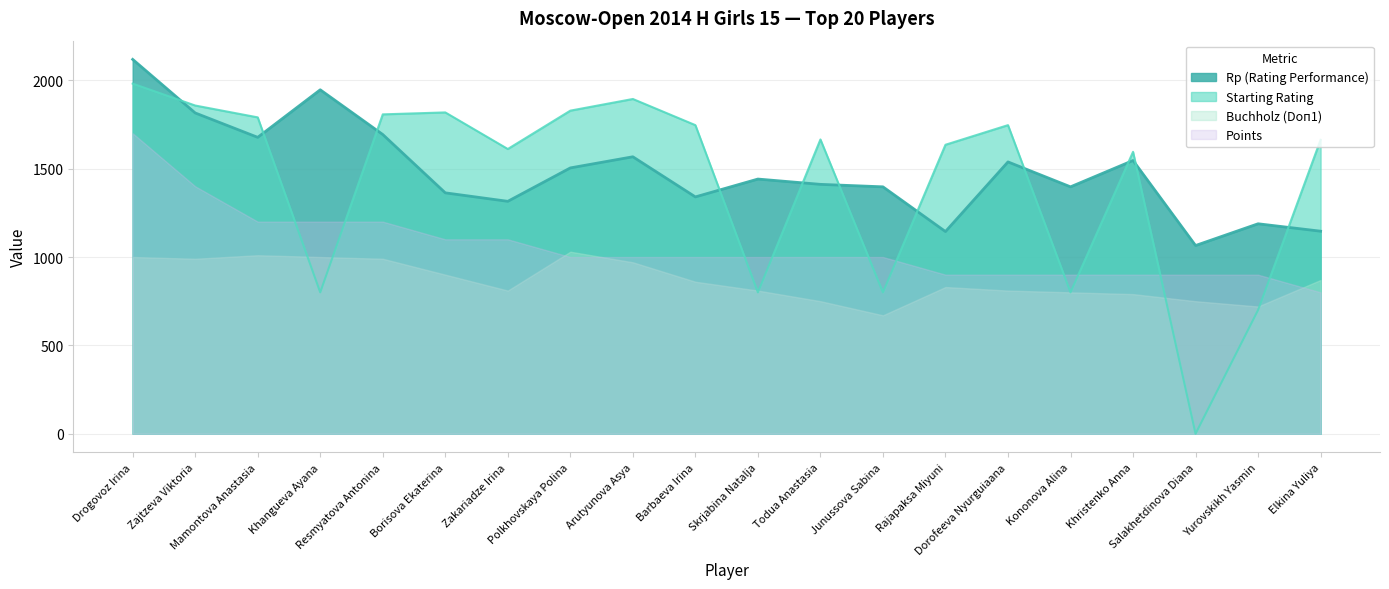

What is the difference between the Rp (Rating Performance) values at Elkina Yuliya and Polkhovskaya Polina?

358